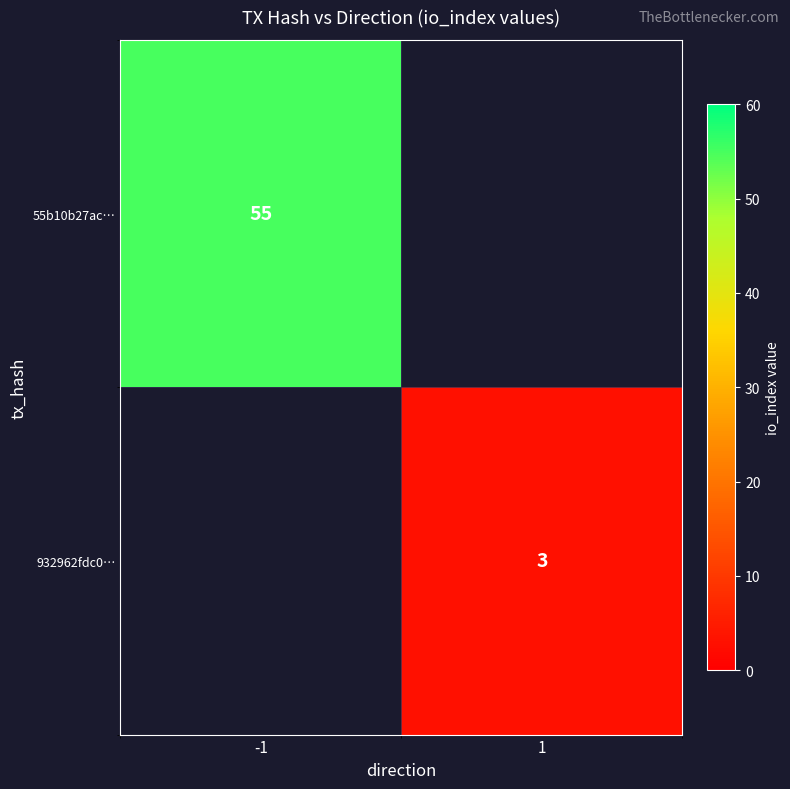

How many data points does each series have?

2